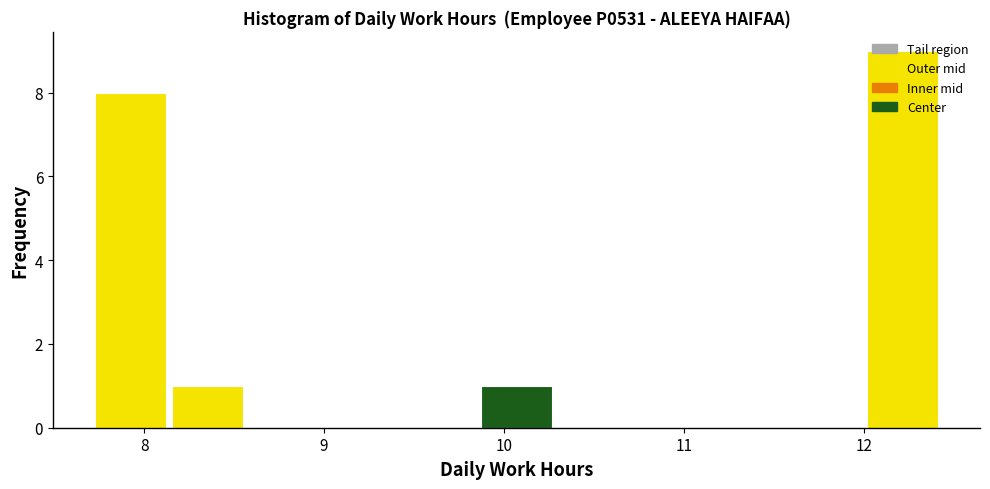

Reading left to right, list every bar in this chart as the range it spans on the x-axis followed by its height. Neither the bar edges nor the heights are printed on the chart, so give them approximately, as read against the axes.

7.7 to 8.1: 8
8.1 to 8.6: 1
8.6 to 9.0: 0
9.0 to 9.4: 0
9.4 to 9.9: 0
9.9 to 10.3: 1
10.3 to 10.7: 0
10.7 to 11.1: 0
11.1 to 11.6: 0
11.6 to 12.0: 0
12.0 to 12.4: 9